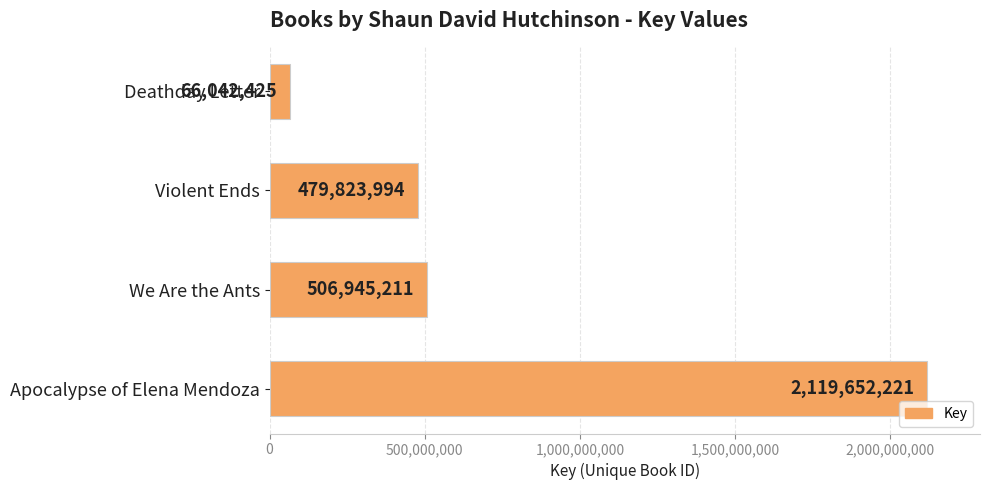

Reading bottom to top, list all the values displayed in this chart.

2119652221	506945211	479823994	66042425